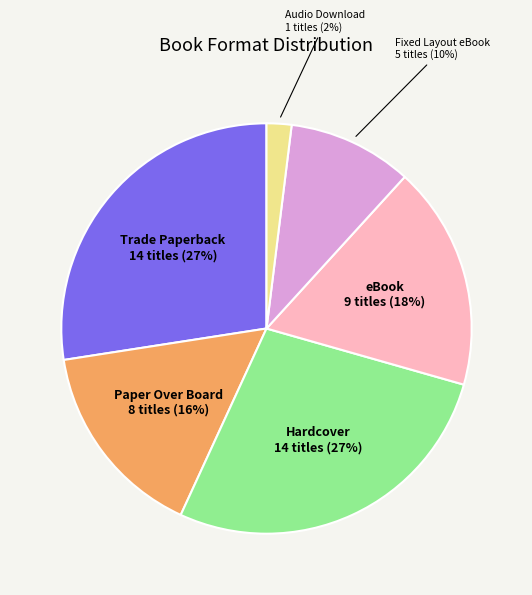

Count the number of slices in the pie.

6